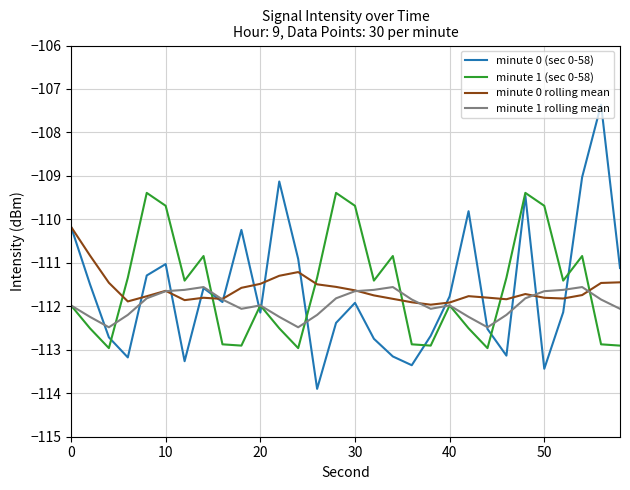

True or false: minute 0 rolling mean and minute 0 (sec 0-58) intersect in this chart.

True